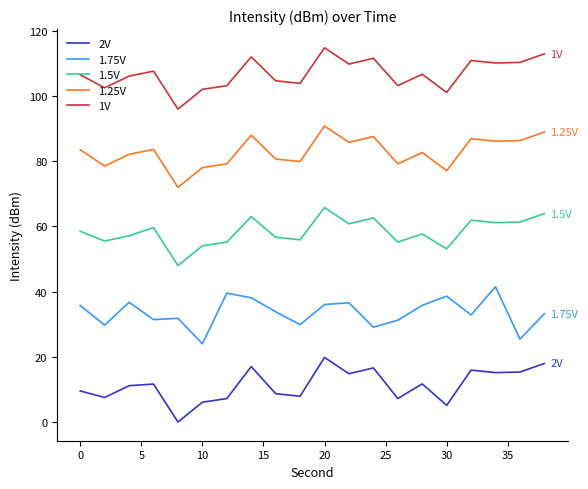

What is the difference between the maximum and minimum values in the 1.5V series?

17.8